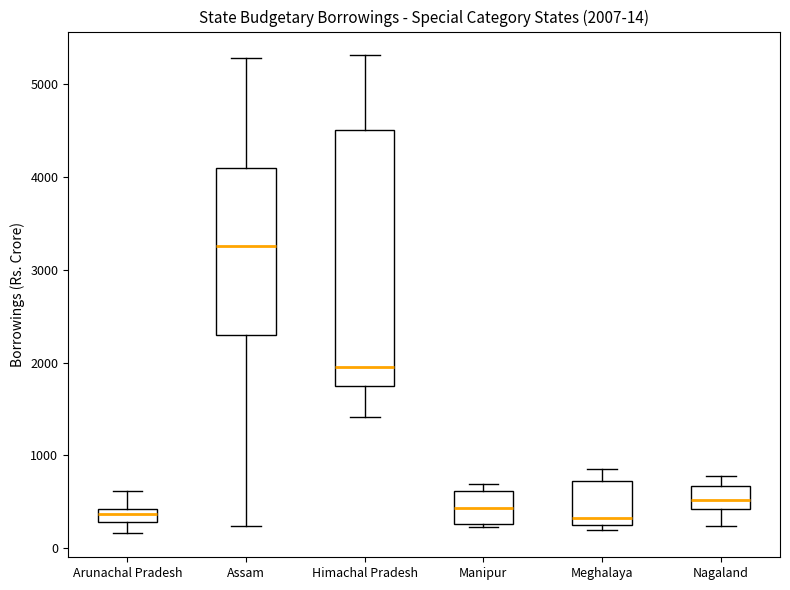

Which box's median line is the highest?

Assam